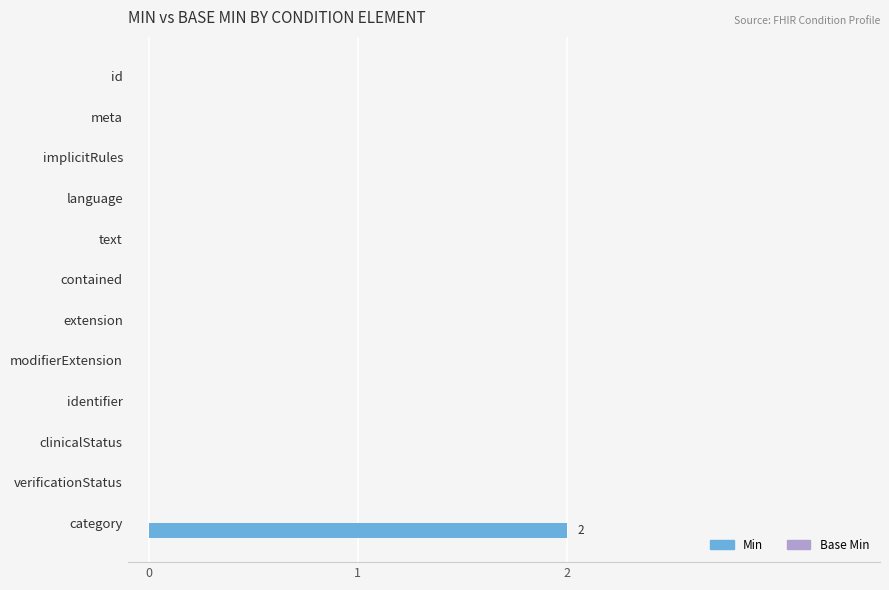

The chart shows a value of 0 at id. True or false?

True